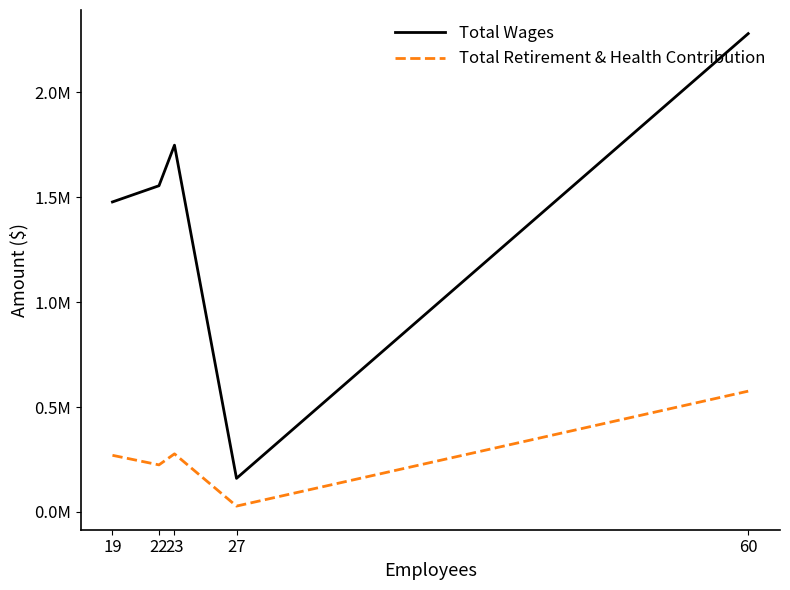

At which label does Total Retirement & Health Contribution reach its peak?

60